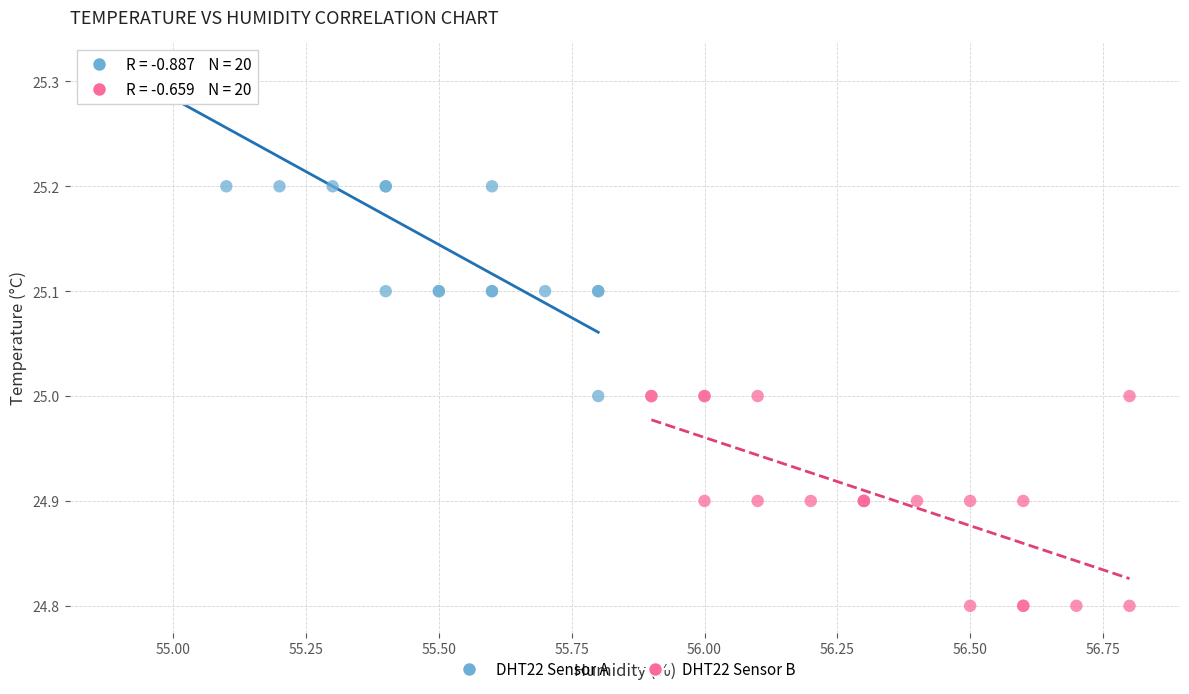

What are all the series names shown in the legend?

DHT22 Sensor A, DHT22 Sensor B